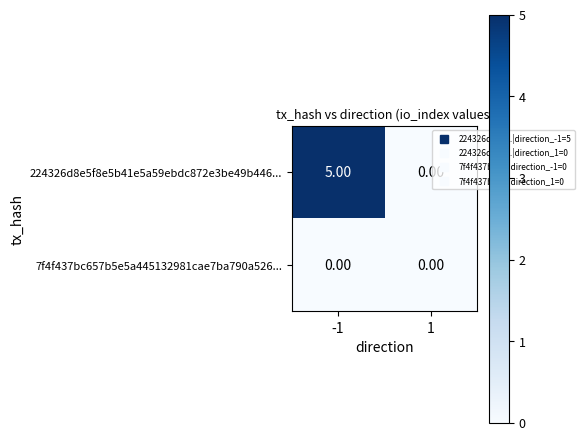

Between -1 and 1, which series saw the biggest shift?

224326d8e5f8e5b41e5a59ebdc872e3be49b446...